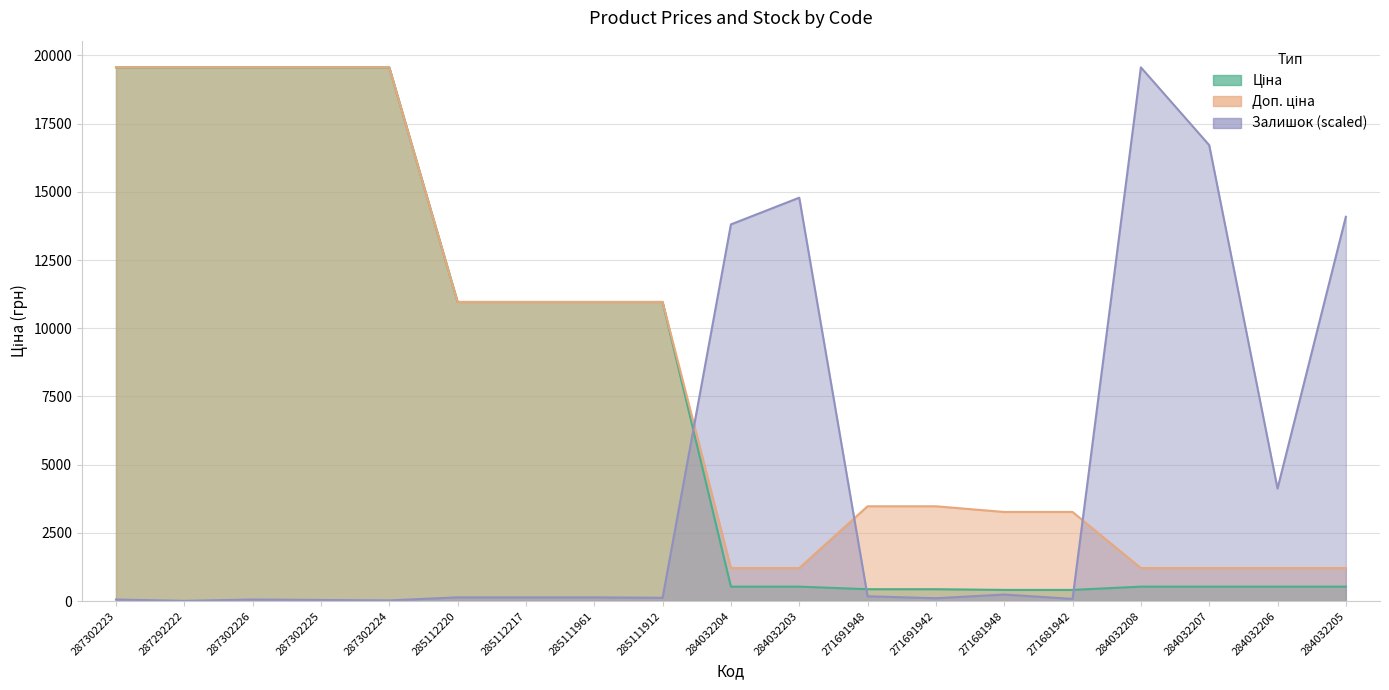

What is the approximate value of Ціна at 287302225?

19564.9